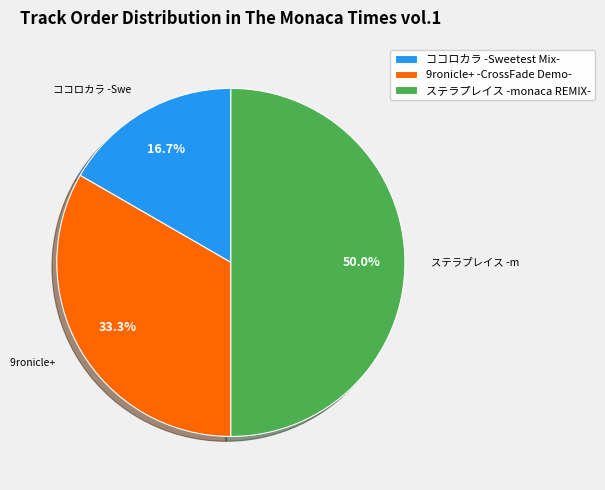

How many slices are in this pie chart?

3